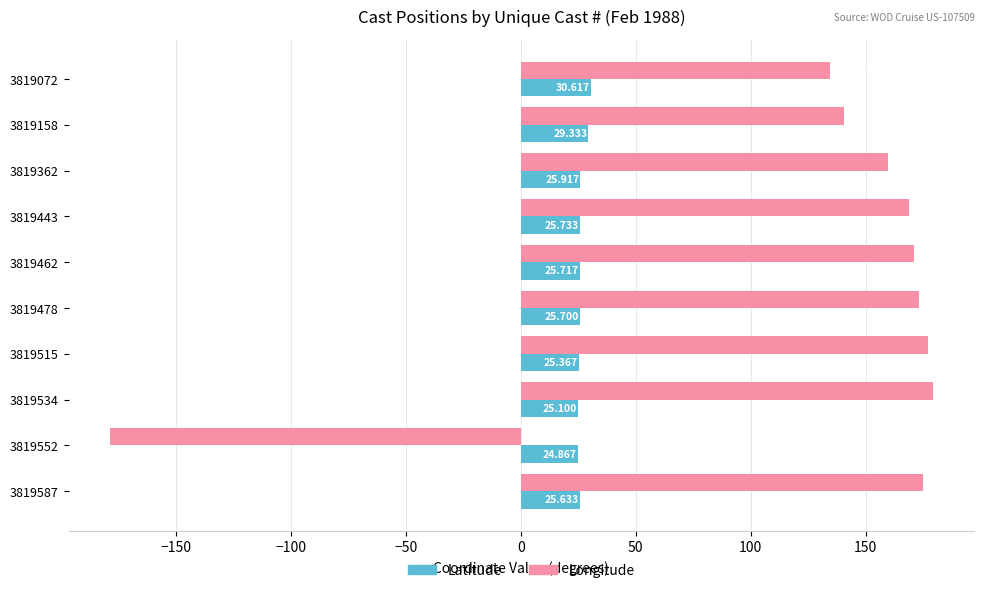

Is the value of Longitude at 3819072 greater than the value of Latitude at 3819515?

Yes